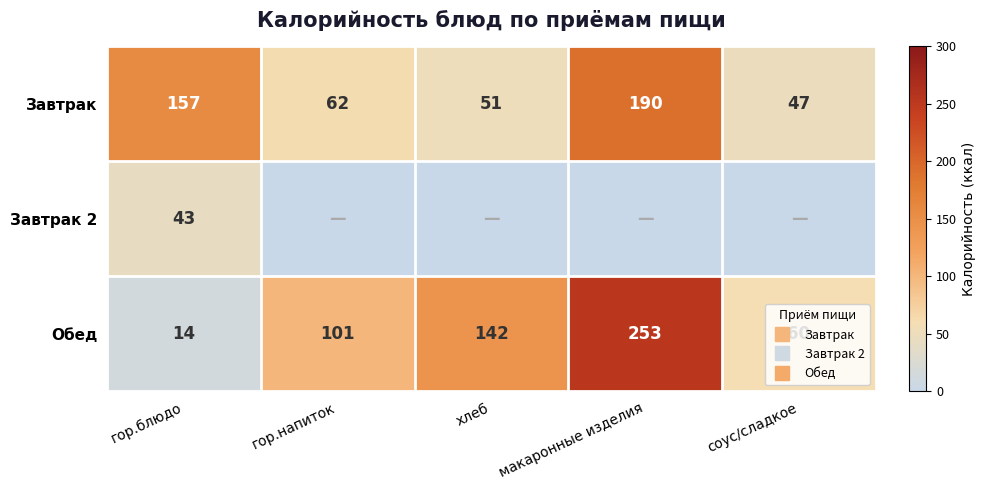

How many series are shown in this chart?

3